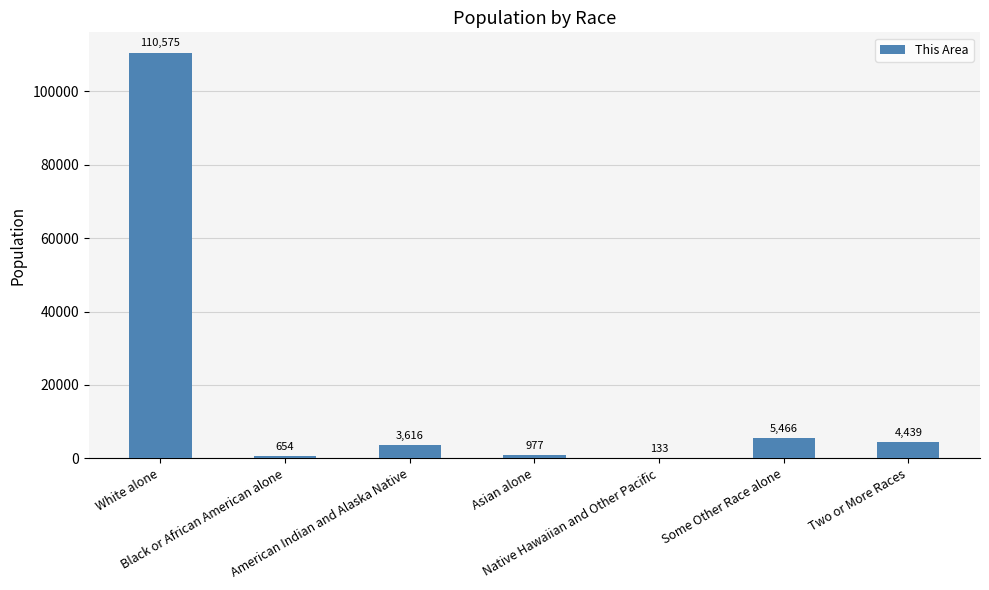

What is the sum of all values?

125860